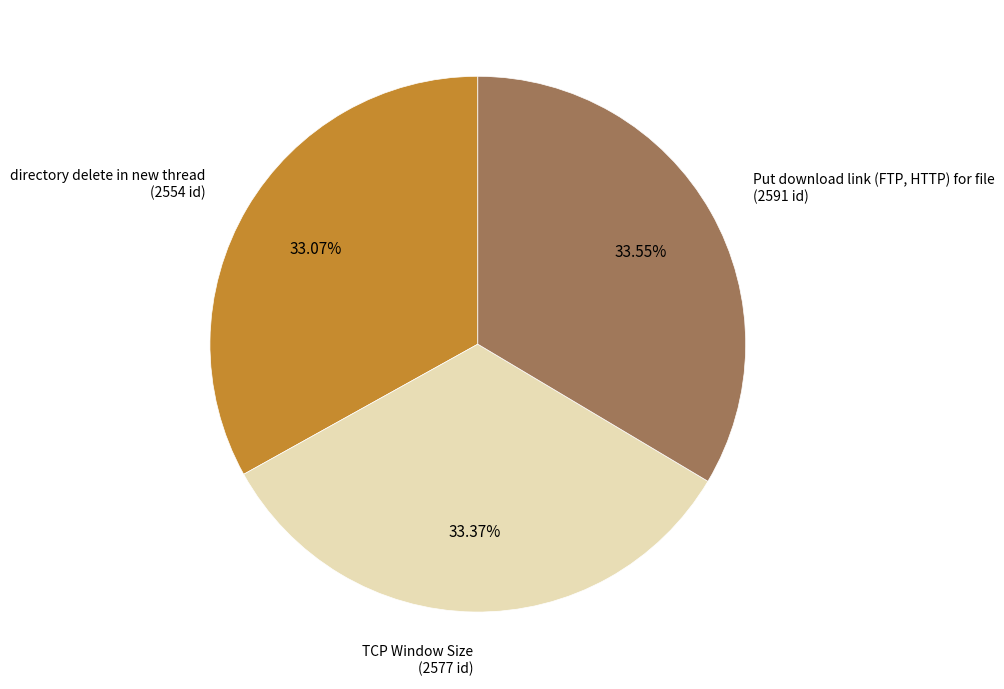

To the nearest percent, what is the combined percentage of directory delete in new thread and Put download link (FTP, HTTP) for file?

67%